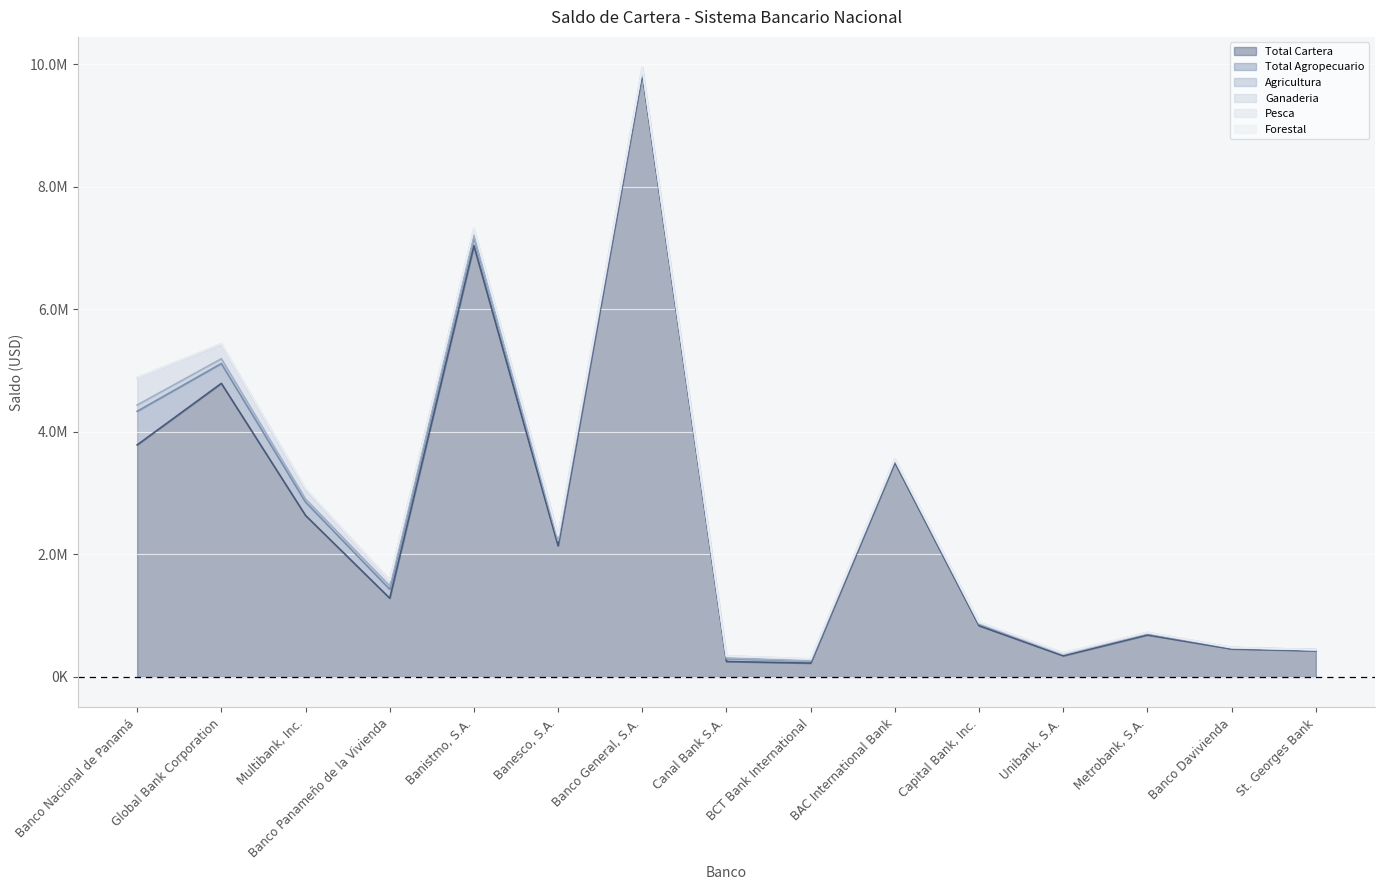

How many lines are shown in the chart?

6